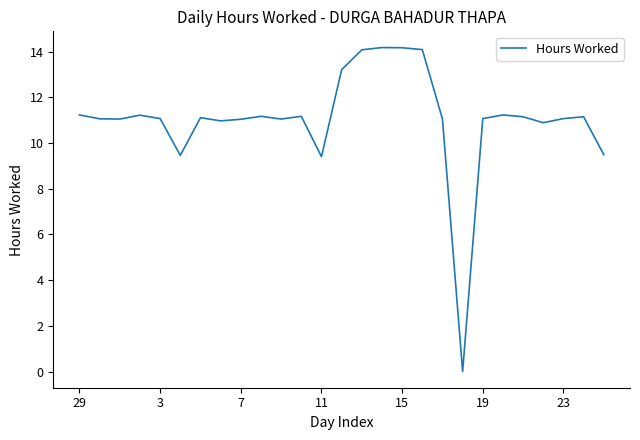

What is the difference between the maximum and minimum values?

14.2